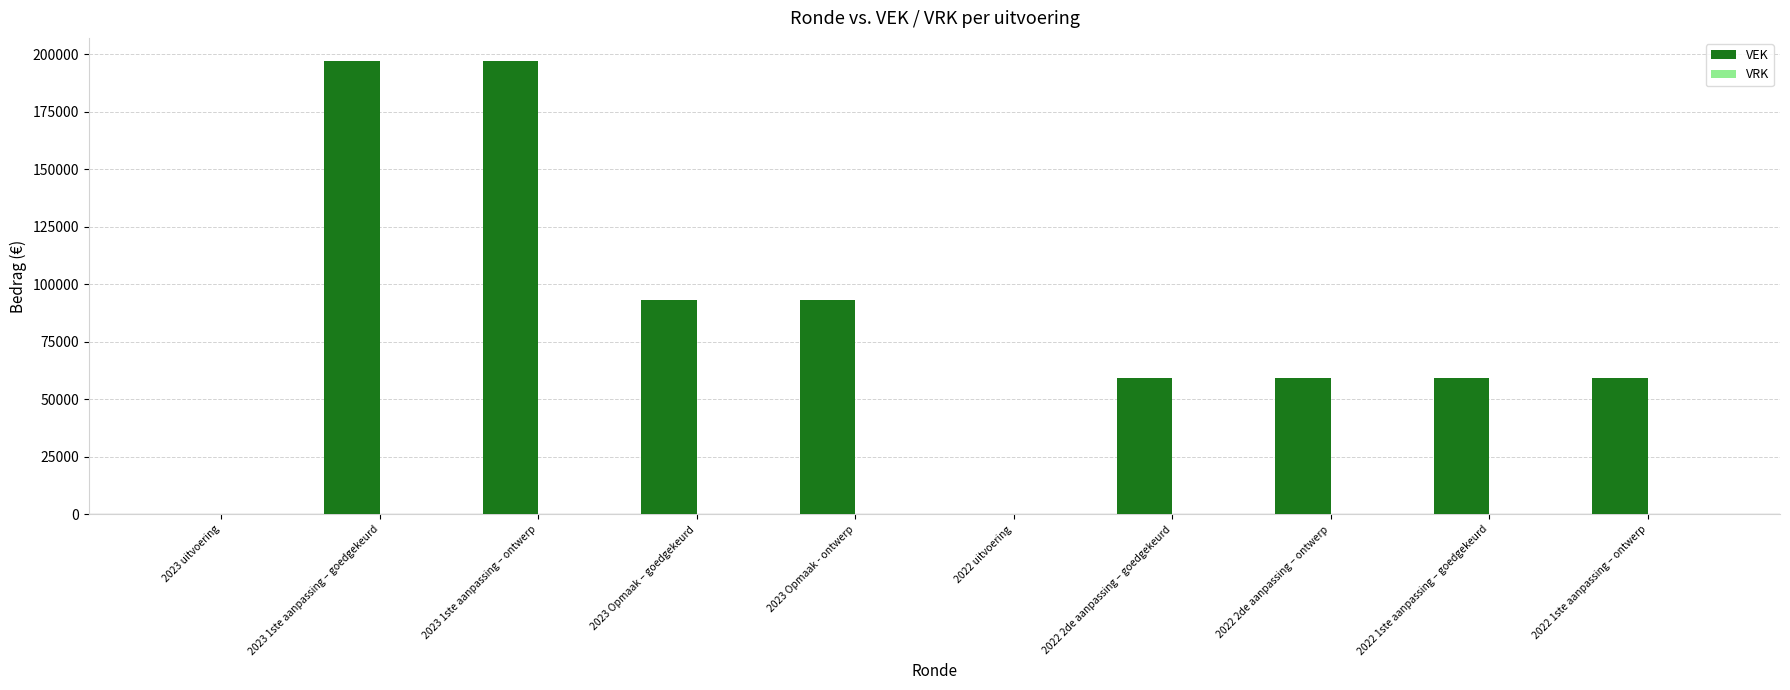

Is it true that the value at 2022 1ste aanpassing – goedgekeurd is 59190?

True